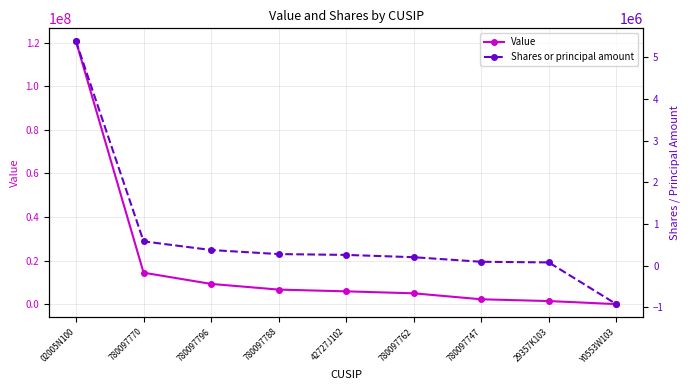

True or false: Value and Shares or principal amount intersect in this chart.

False